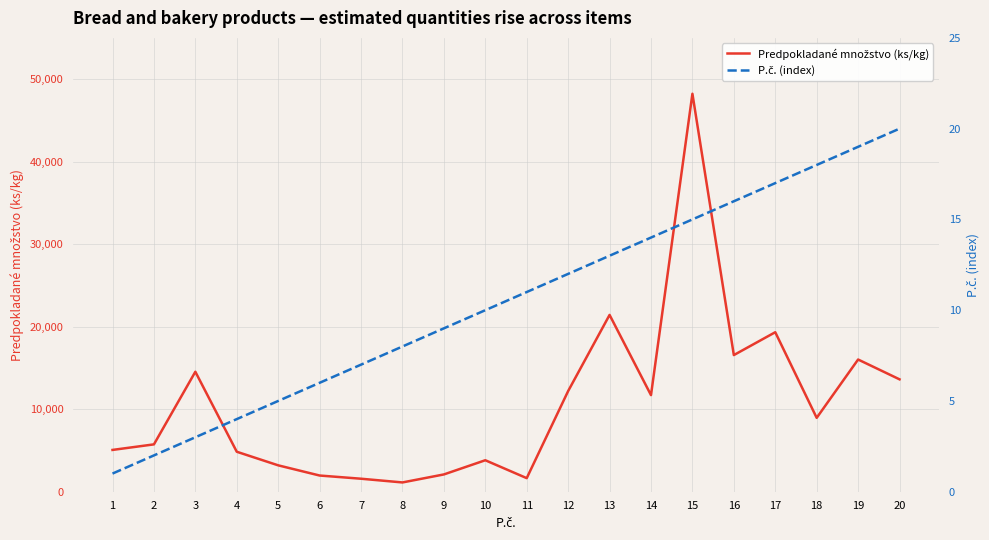

Which series has the widest spread of values?

Predpokladané množstvo (ks/kg)